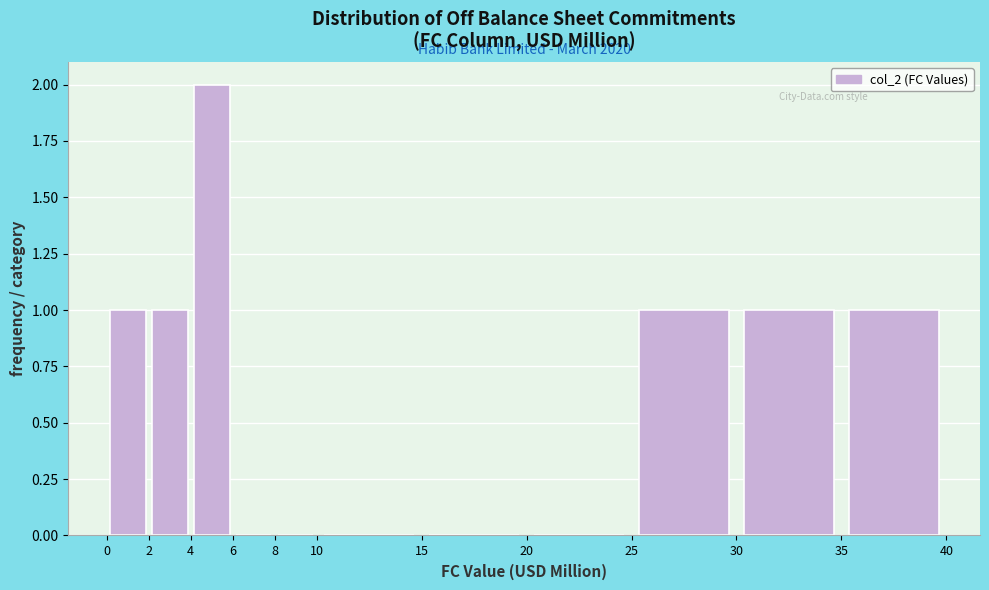

Which range on the x-axis has the tallest bar?

4 to 6